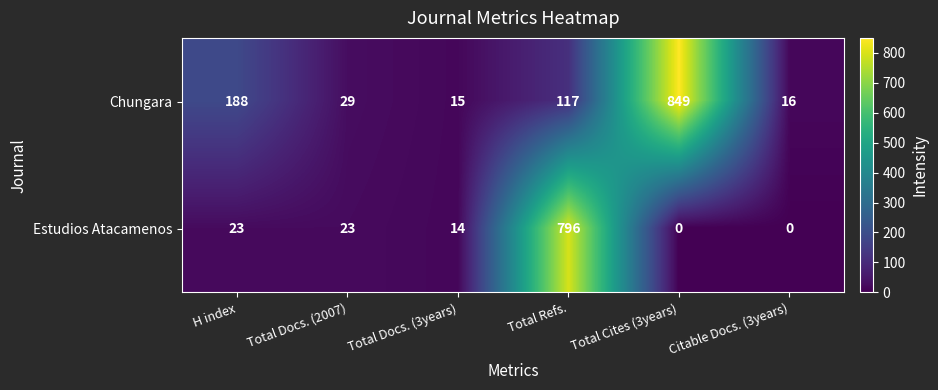

True or false: Chungara has a value of 546 at Total Cites (3years).

False